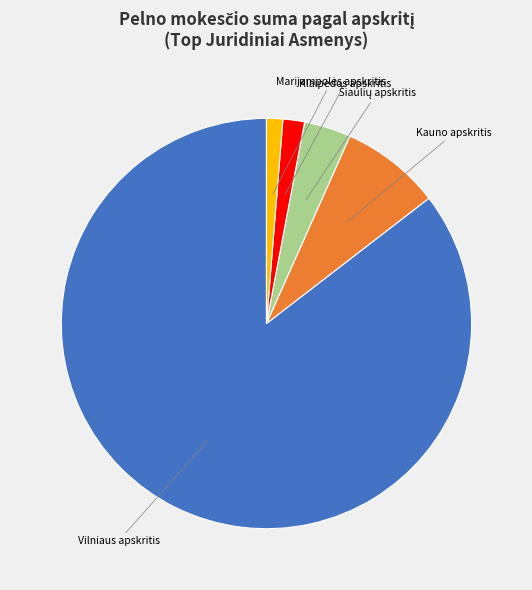

True or false: Vilniaus apskritis accounts for 85% of the total.

True